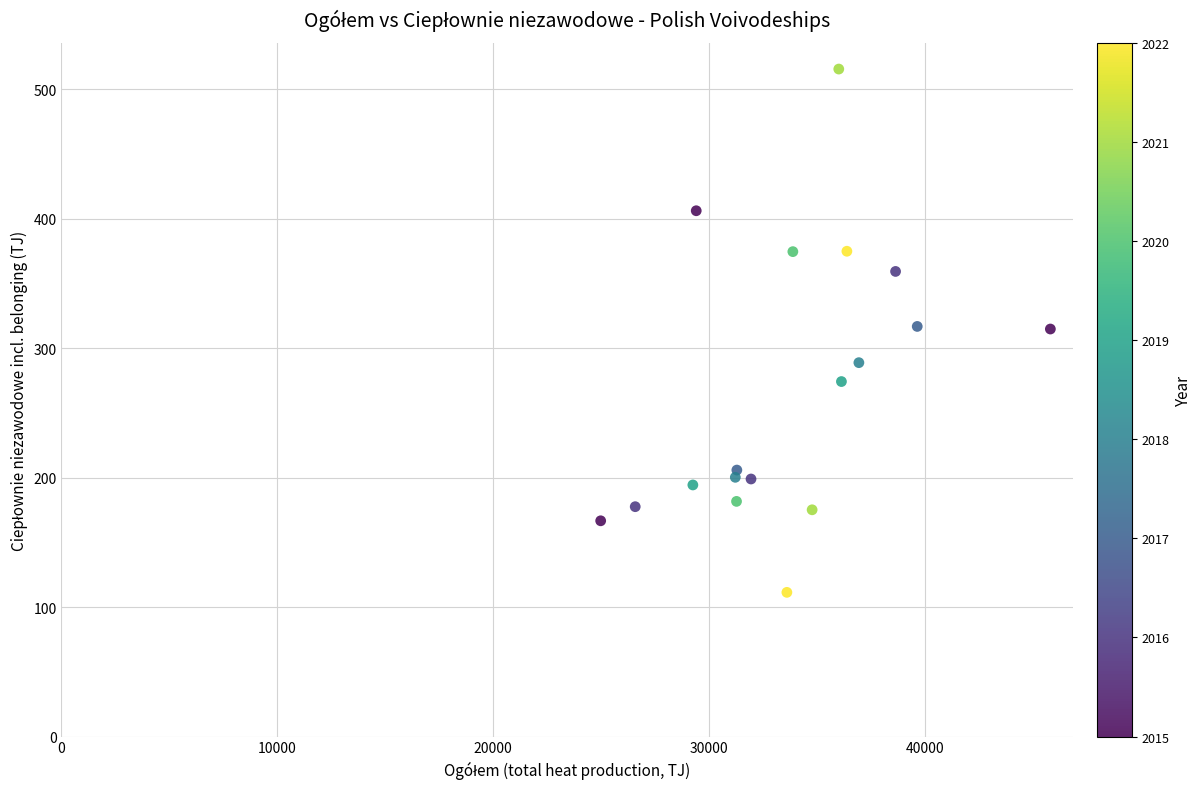

What is the range of Y values (max minus min)?

404.4